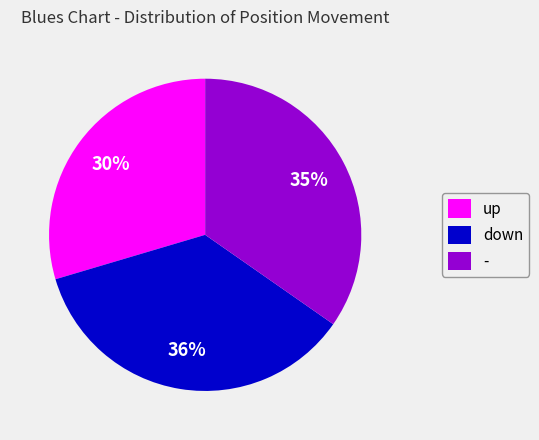

To the nearest percent, what percentage of the pie is down?

36%